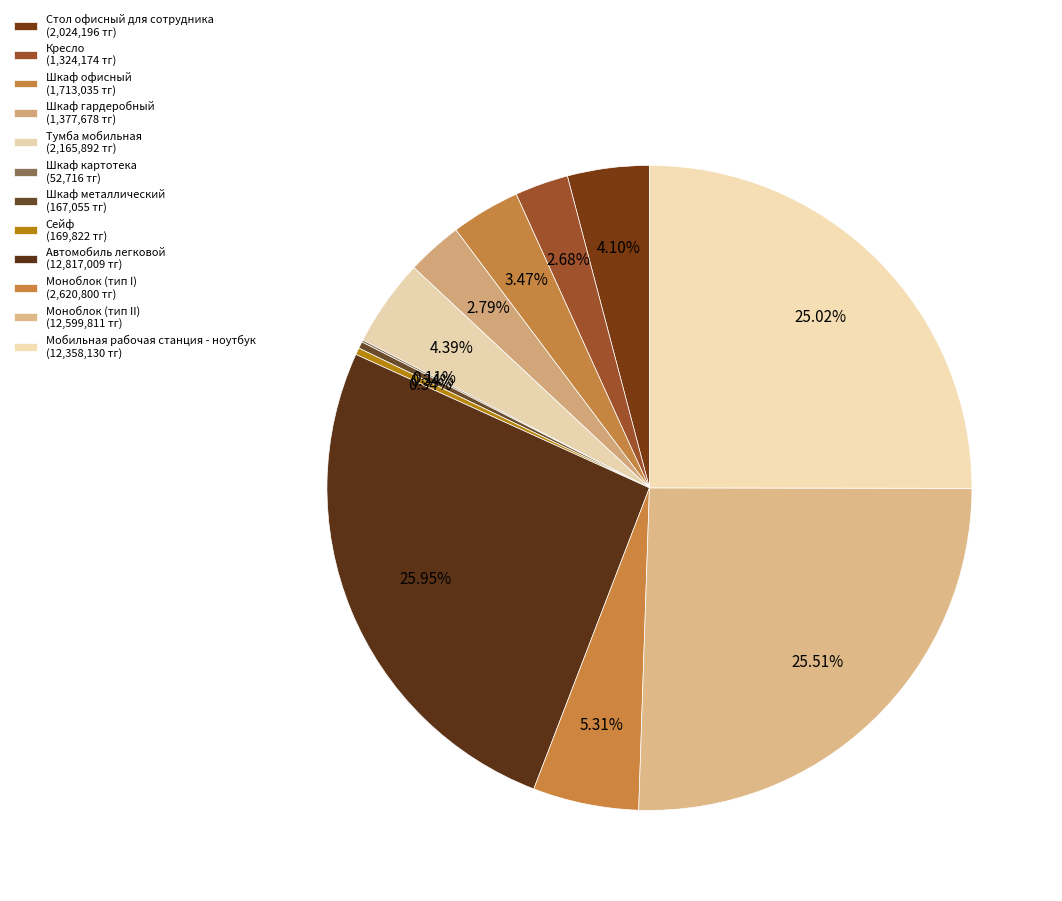

Rank the categories by value from highest to lowest.

Автомобиль легковой, Моноблок (тип II), Мобильная рабочая станция - ноутбук, Моноблок (тип I), Тумба мобильная, Стол офисный для сотрудника, Шкаф офисный, Шкаф гардеробный, Кресло, Сейф, Шкаф металлический, Шкаф картотека